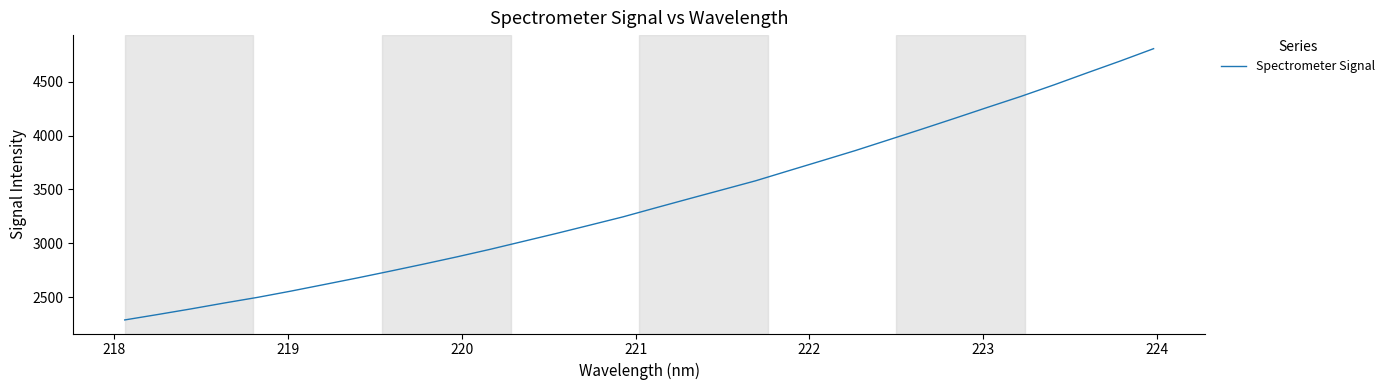

What is the difference between the maximum and minimum values?

2519.7